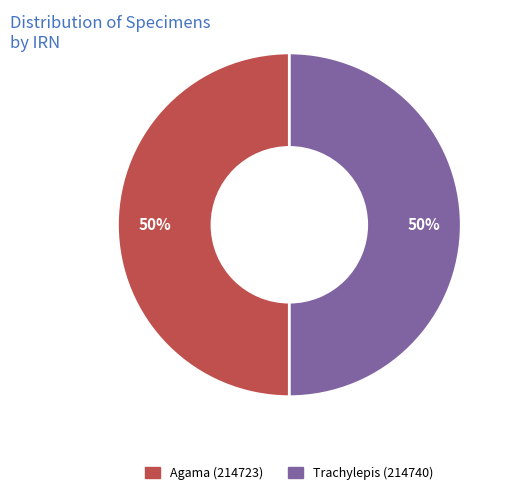

What is the ratio of the value at Agama (214723) to the value at Trachylepis (214740)?

1.0